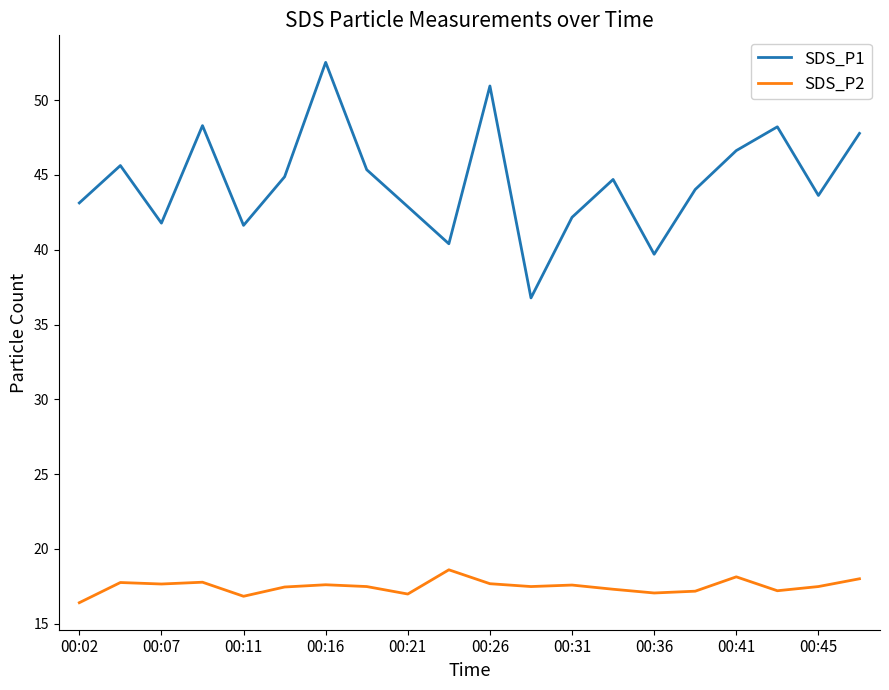

List the series in order of their overall mean, lowest first.

SDS_P2, SDS_P1